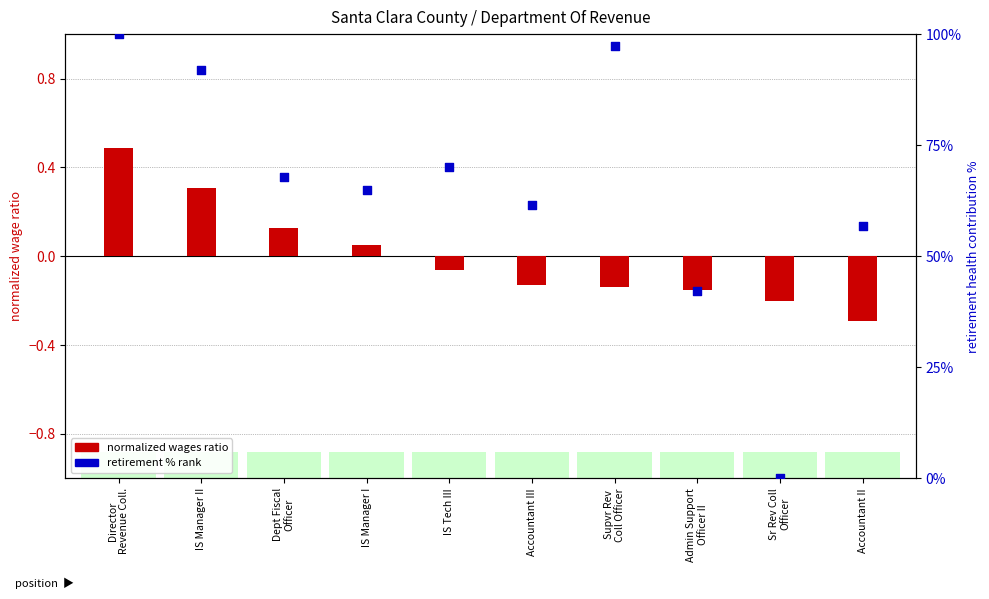

Which series has the widest spread of Y values?

retirement % rank